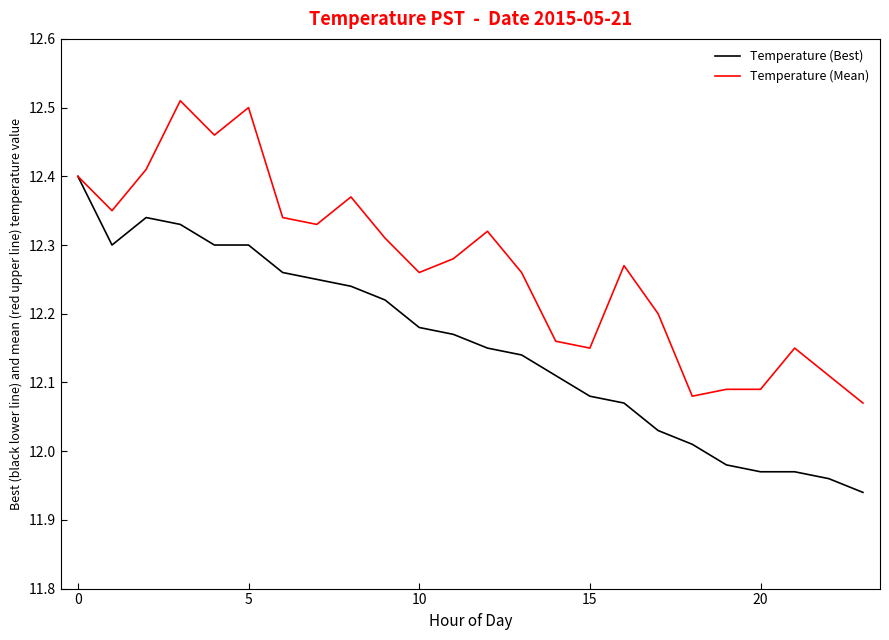

How many values in the Temperature (Best) series are below 12?

5